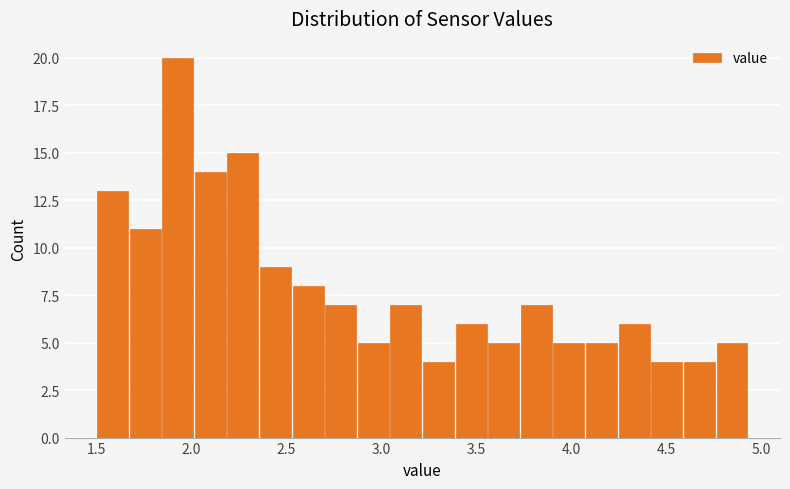

Around what value on the x-axis is the tallest bar? Give the approximate position of its centre, as read against the axis.

1.95